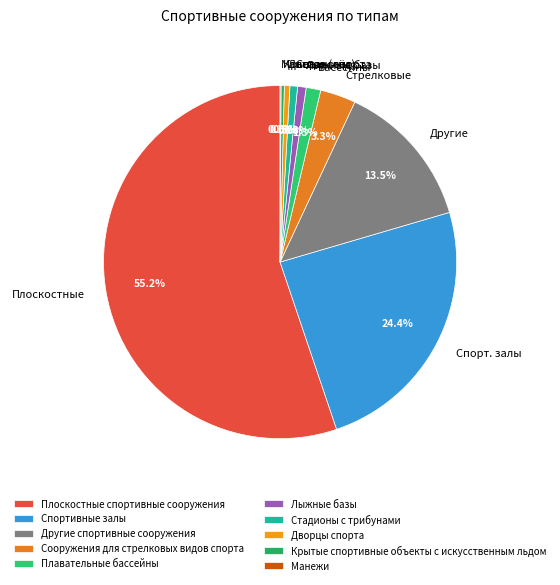

Is it true that Спортивные залы is 24% of the pie?

True